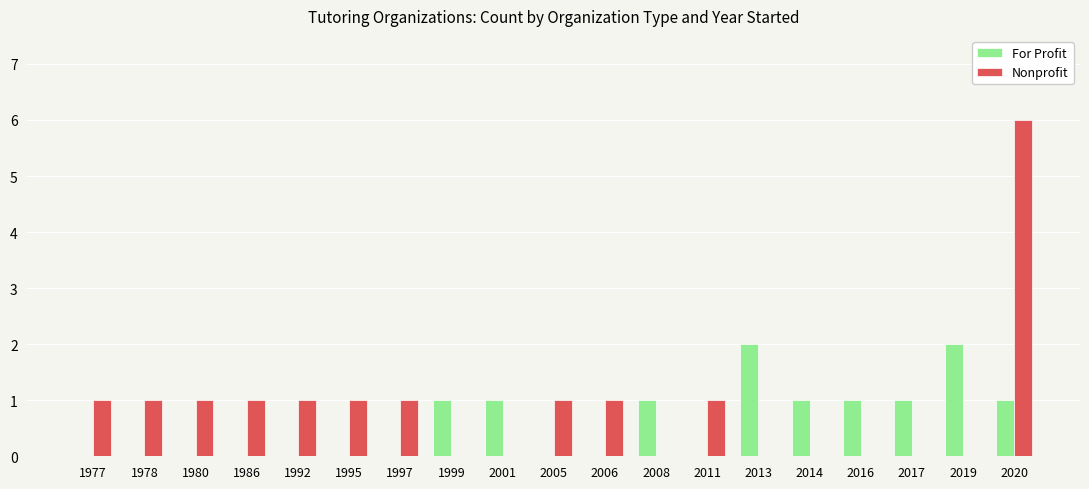

Does the chart contain stacked bars?

No